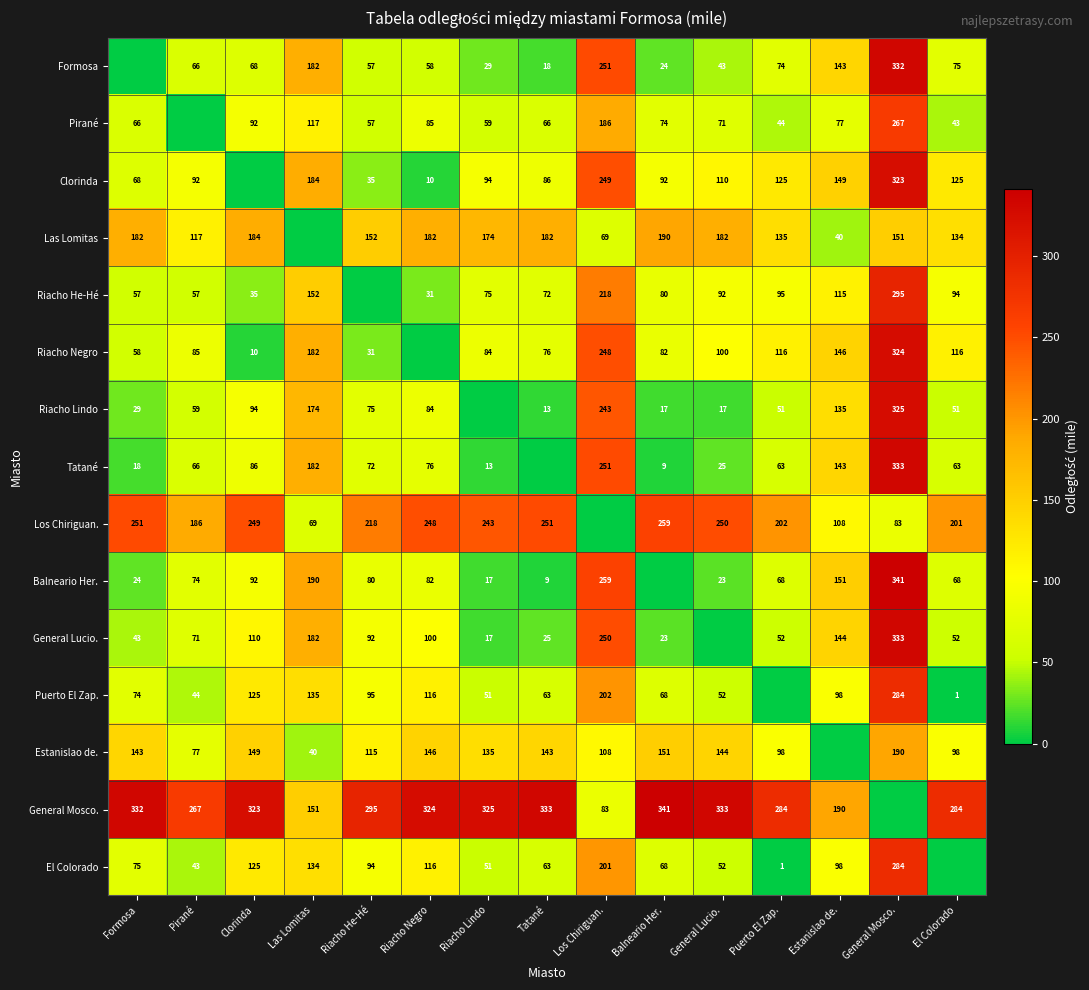

The value of Clorinda at Estanislao de. is 149. True or false?

True